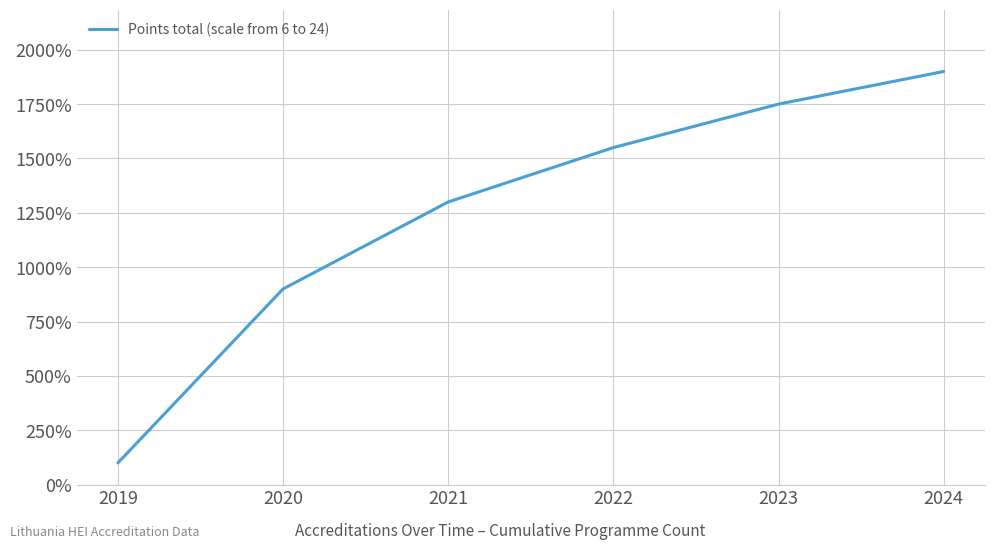

What is the difference between the second highest and minimum values?

1650